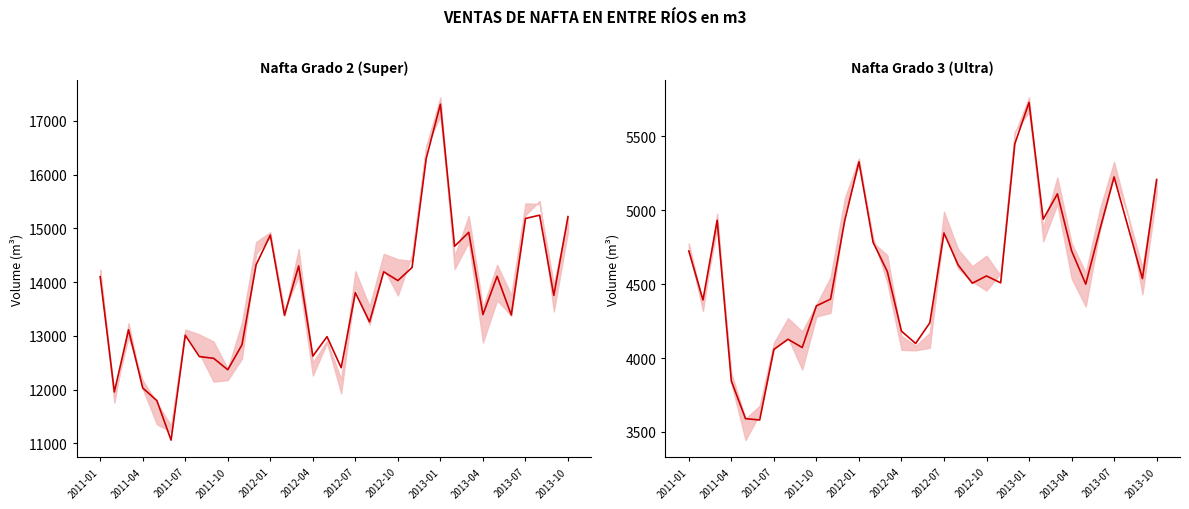

What is the difference between the highest and lowest values at 2013-07?

9959.7